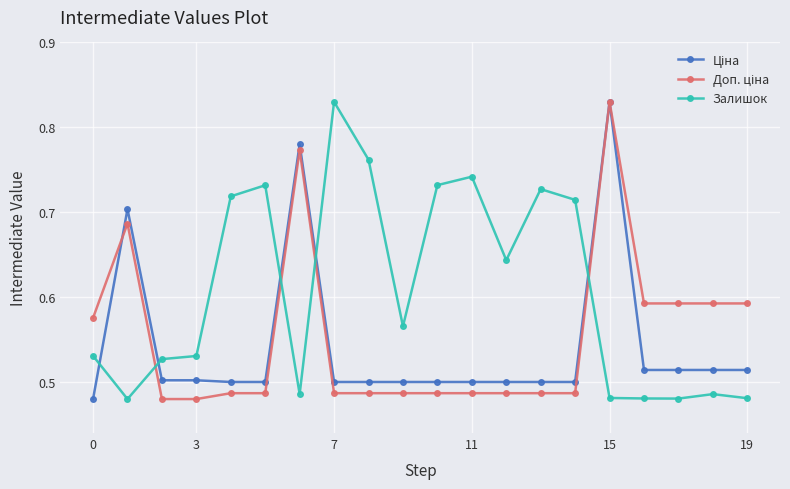

True or false: Залишок has more than 2 points higher than both neighbors.

True